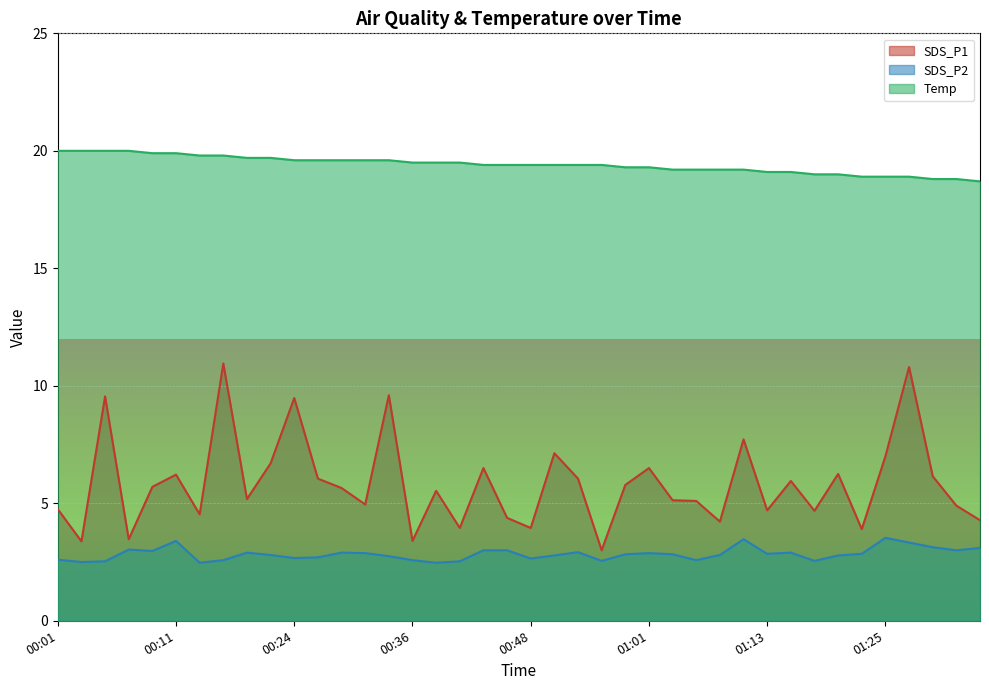

True or false: SDS_P1 and SDS_P2 intersect in this chart.

False